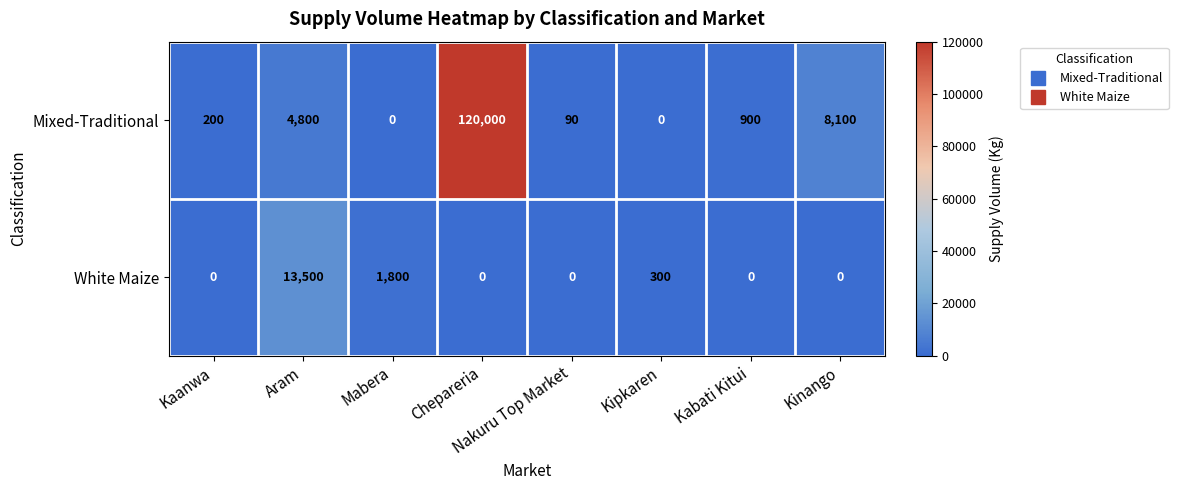

Is it true that White Maize equals 0 at Kaanwa?

True